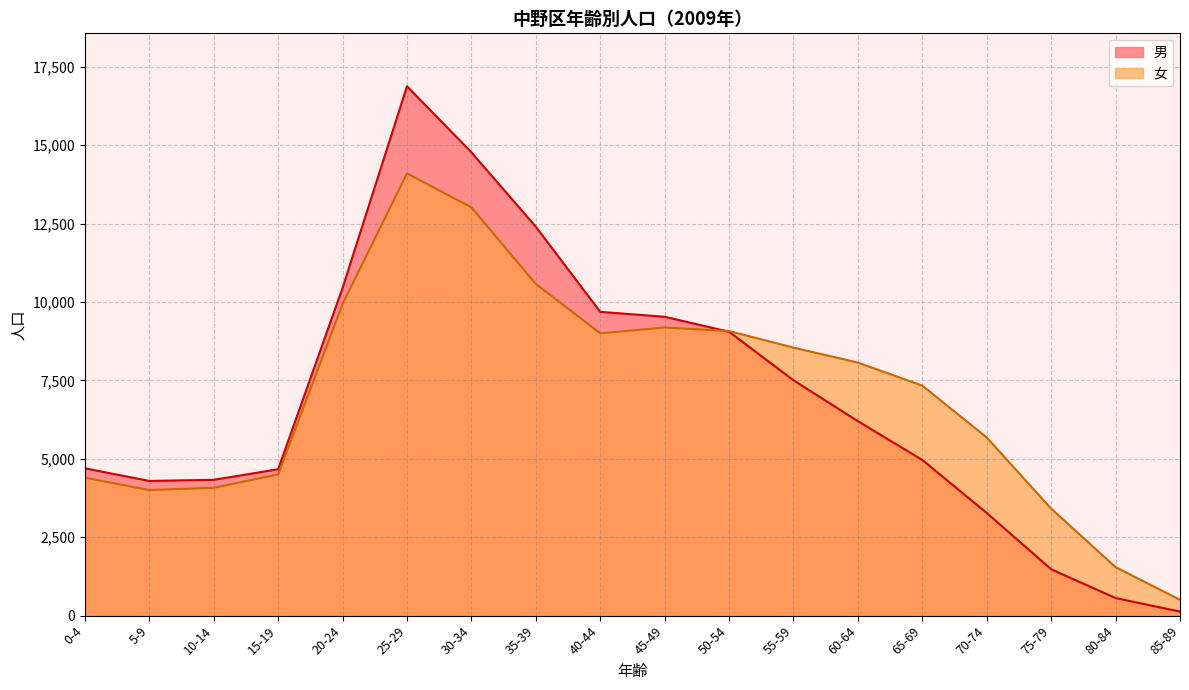

What is the smallest value displayed?

127